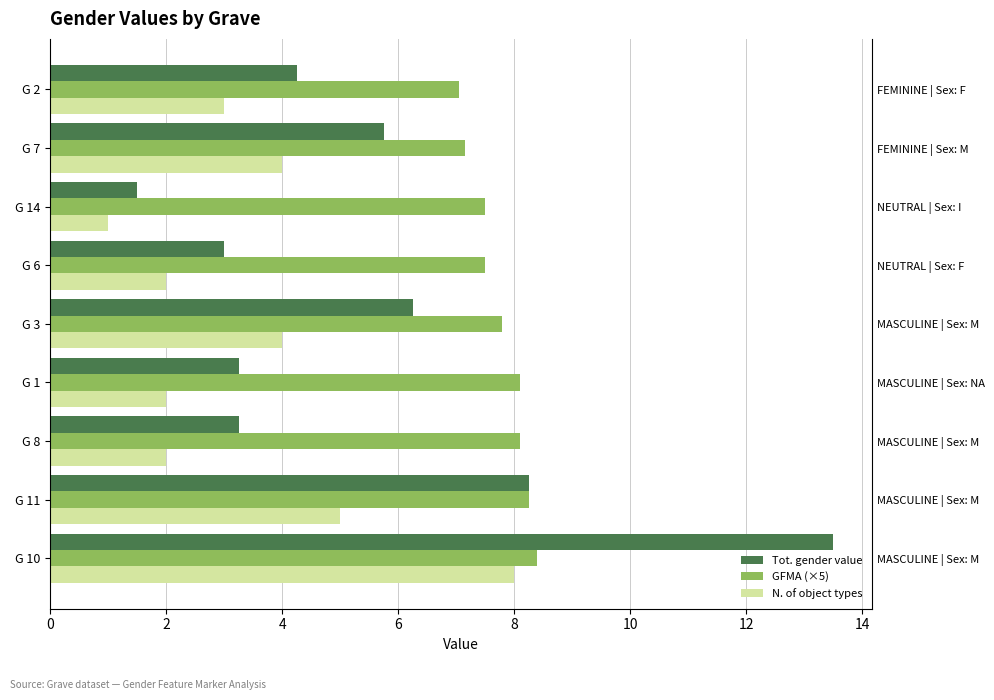

What is the average value of the GFMA (×5) series?

7.8